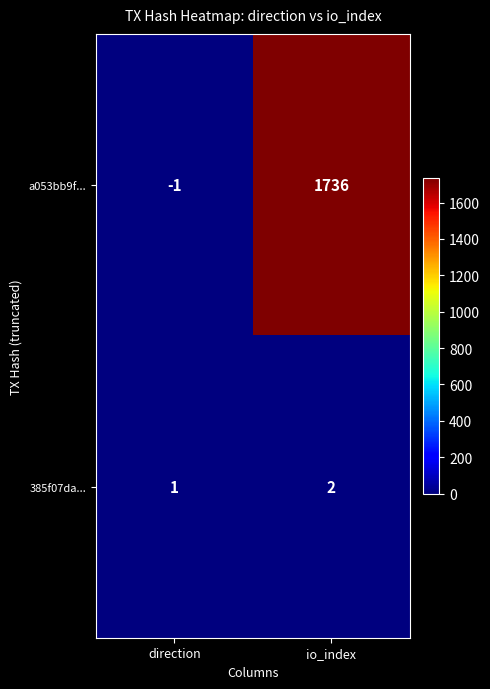

What is the difference between the highest and lowest values at direction?

2